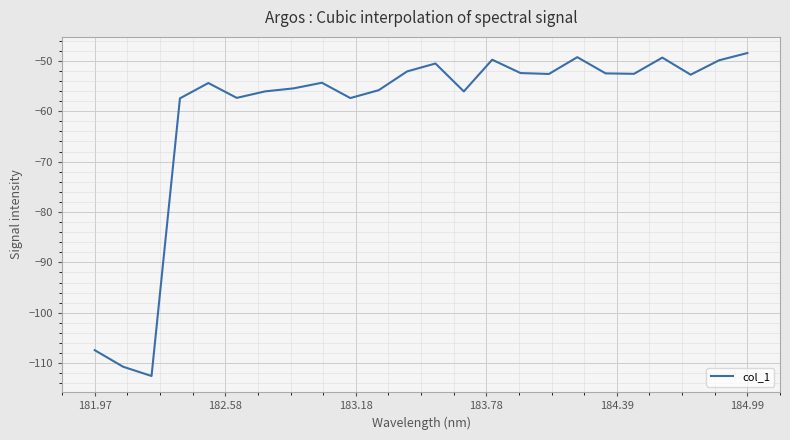

What is the minimum value shown in the chart?

-112.6